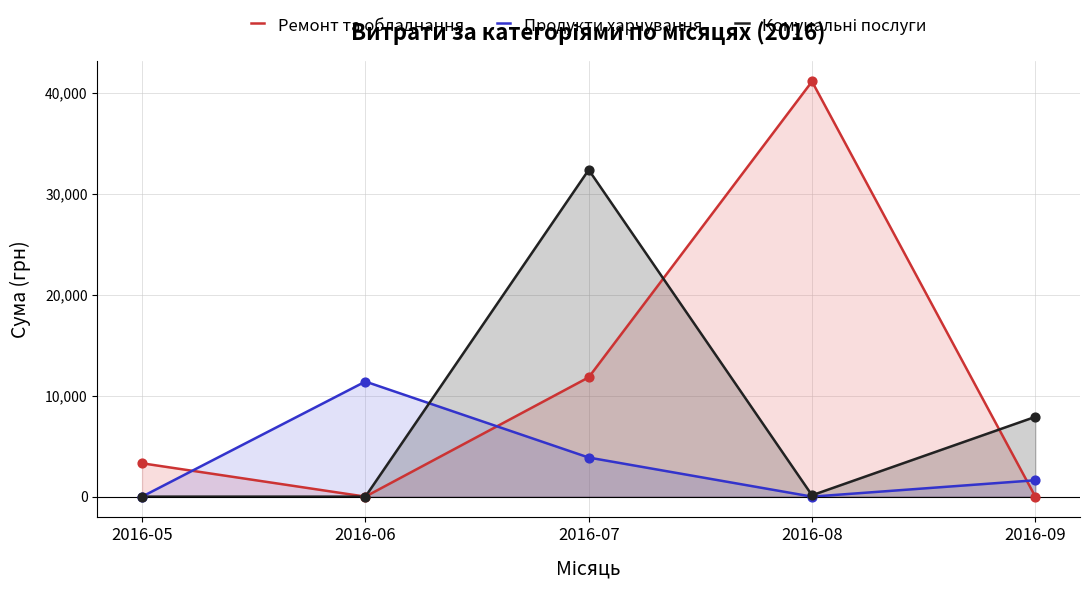

Which series has the largest Y range (max minus min)?

Ремонт та обладнання